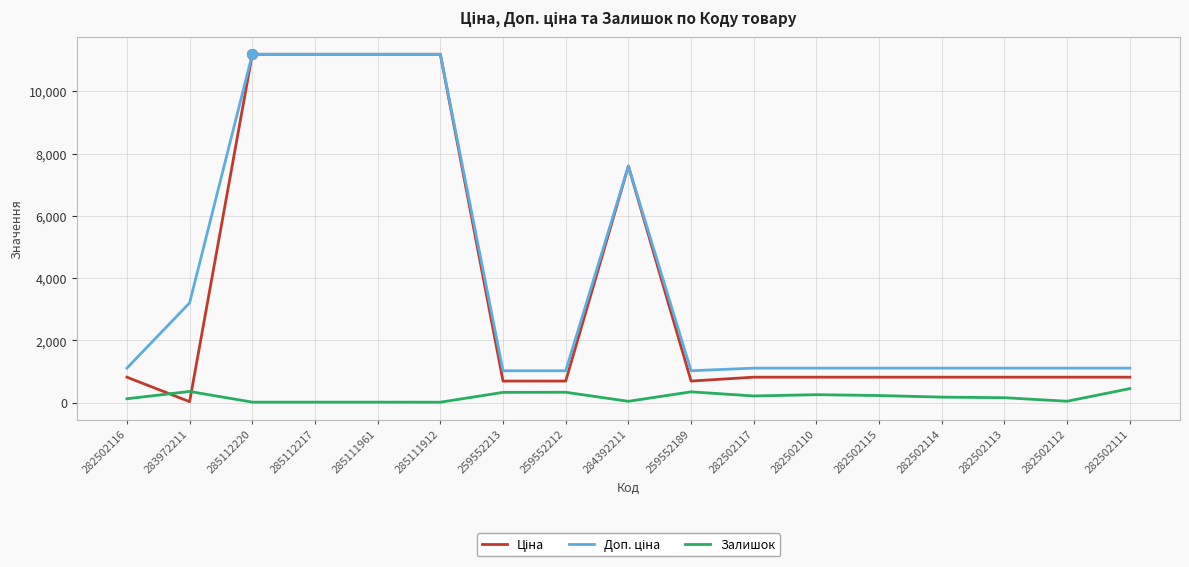

True or false: Залишок has a value of 178.0 at 282502114.

True